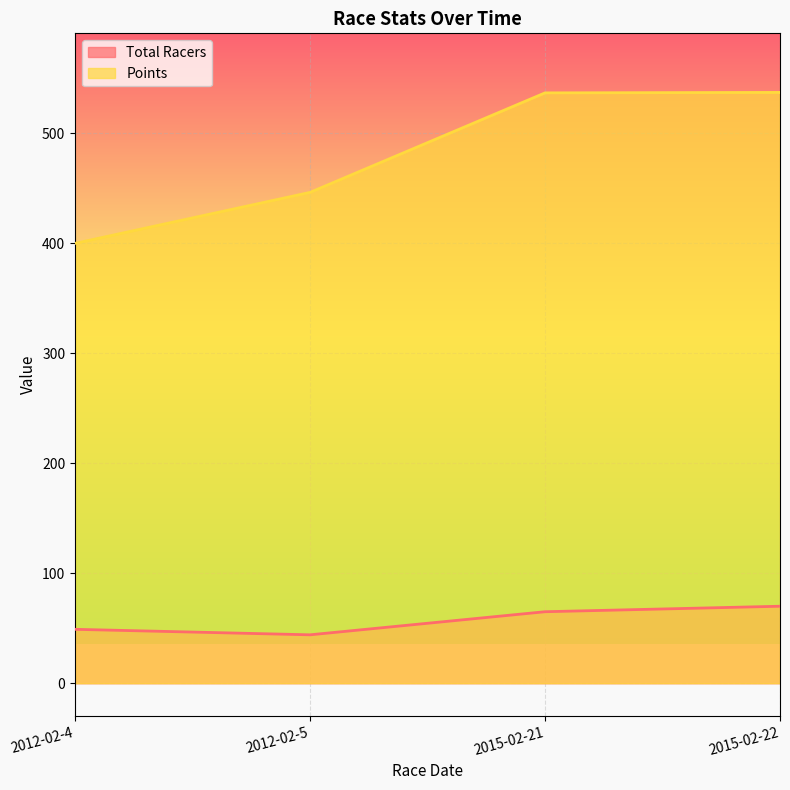

Which series has the largest range (max minus min)?

Points